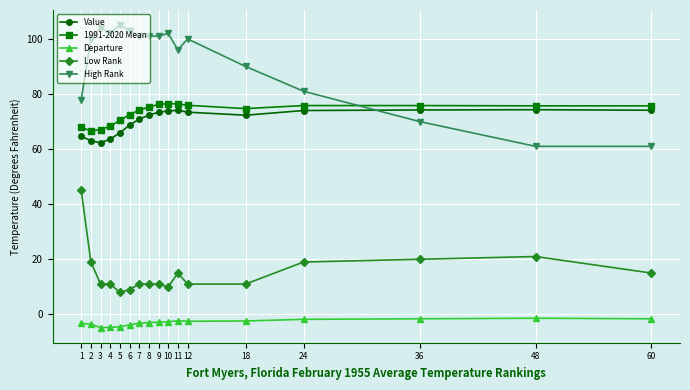

True or false: Departure and Low Rank intersect in this chart.

False